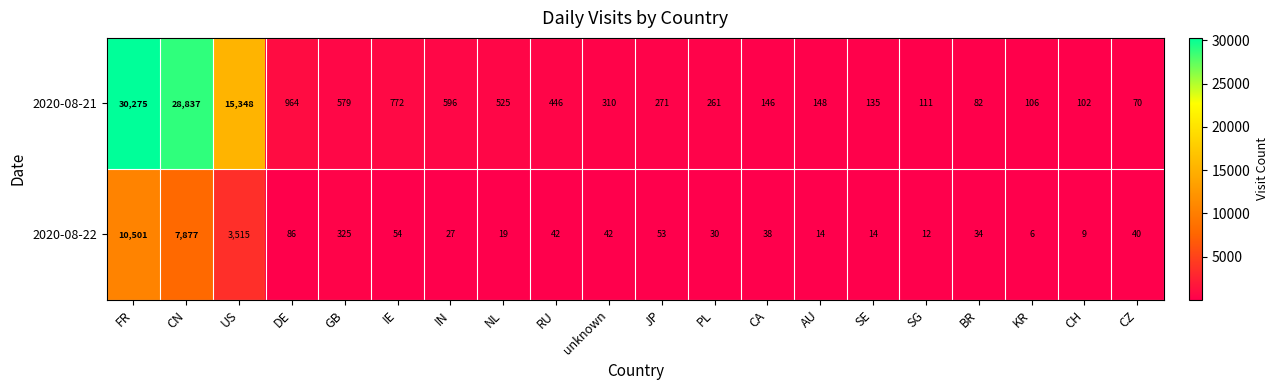

Which series has the widest spread of values?

2020-08-21